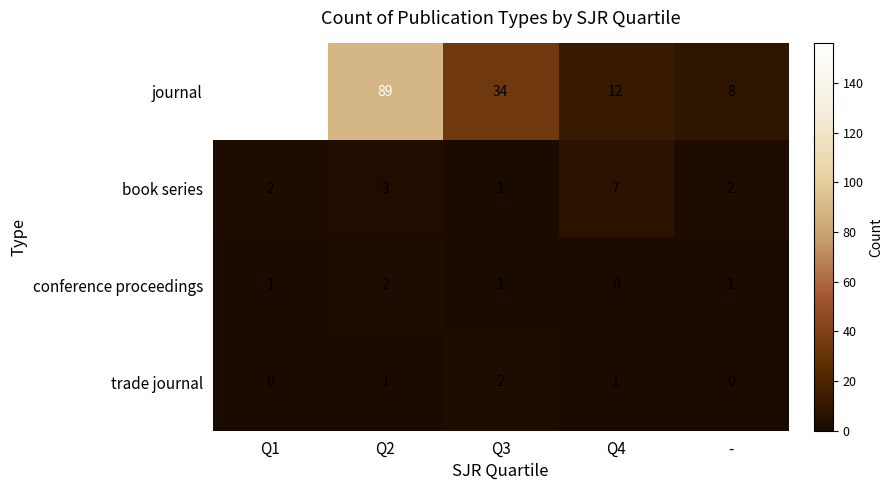

Between Q1 and Q3, which series saw the biggest shift?

journal